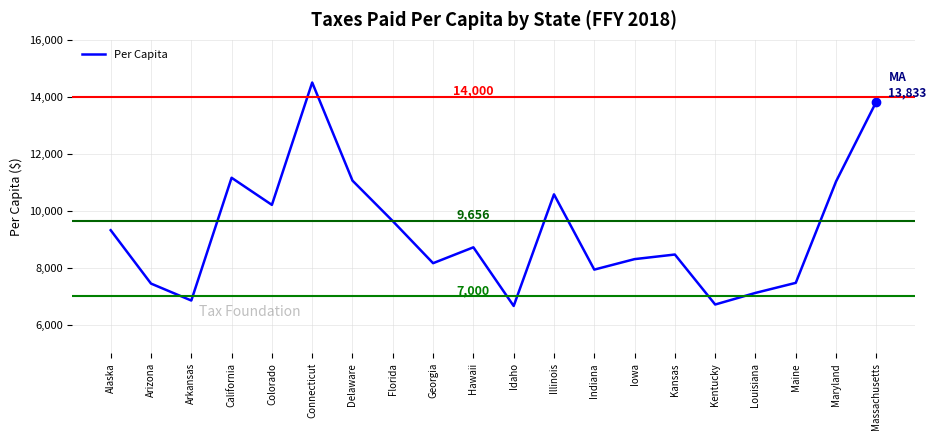

What is the change in value from Alaska to Colorado?

+888.8